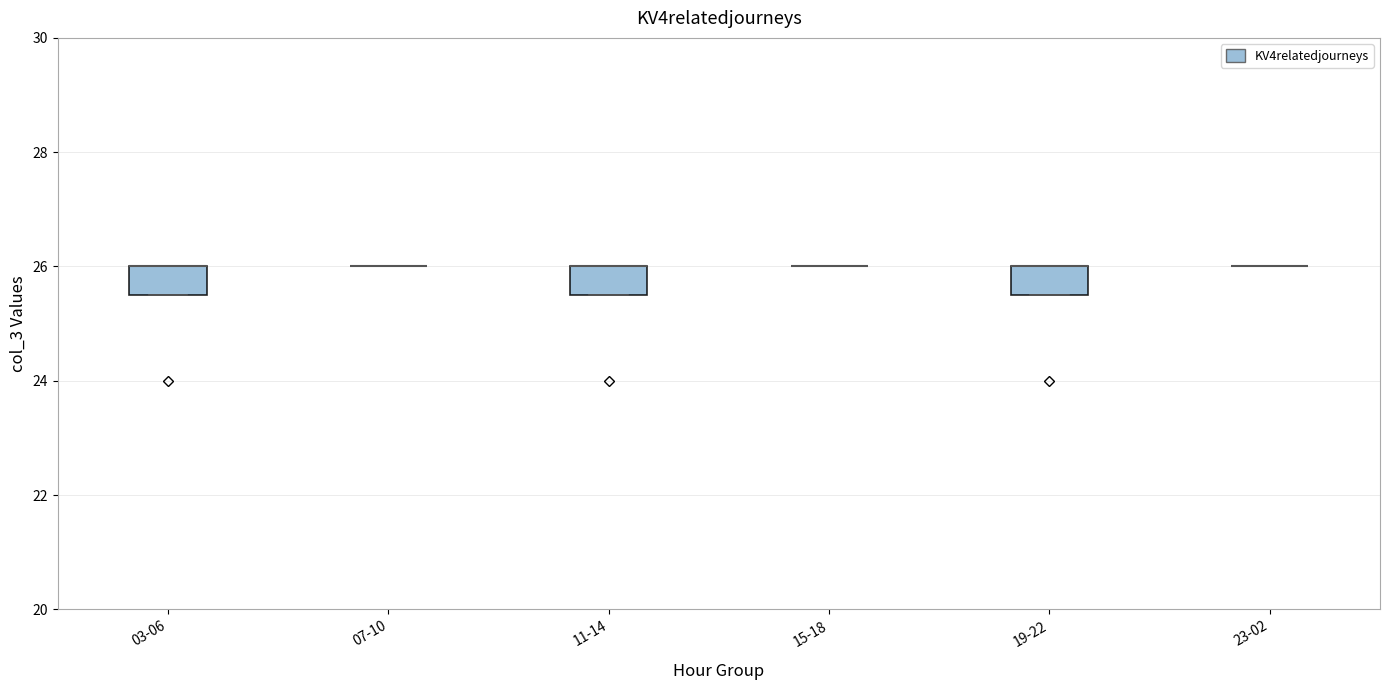

Reading left to right, read every box against the y-axis: the position of its median line, the range the box covers, and the ends of its whiskers. The values are not printed on the chart, so give them approximately, as read against the axis.

03-06: median 26.0 (drawn on the box's upper edge), box 25.6 to 26.0, whiskers 25.6 to 26.0
07-10: box collapsed to a line at 26.0, whiskers 26.0 to 26.0
11-14: median 26.0 (drawn on the box's upper edge), box 25.6 to 26.0, whiskers 25.6 to 26.0
15-18: box collapsed to a line at 26.0, whiskers 26.0 to 26.0
19-22: median 26.0 (drawn on the box's upper edge), box 25.6 to 26.0, whiskers 25.6 to 26.0
23-02: box collapsed to a line at 26.0, whiskers 26.0 to 26.0